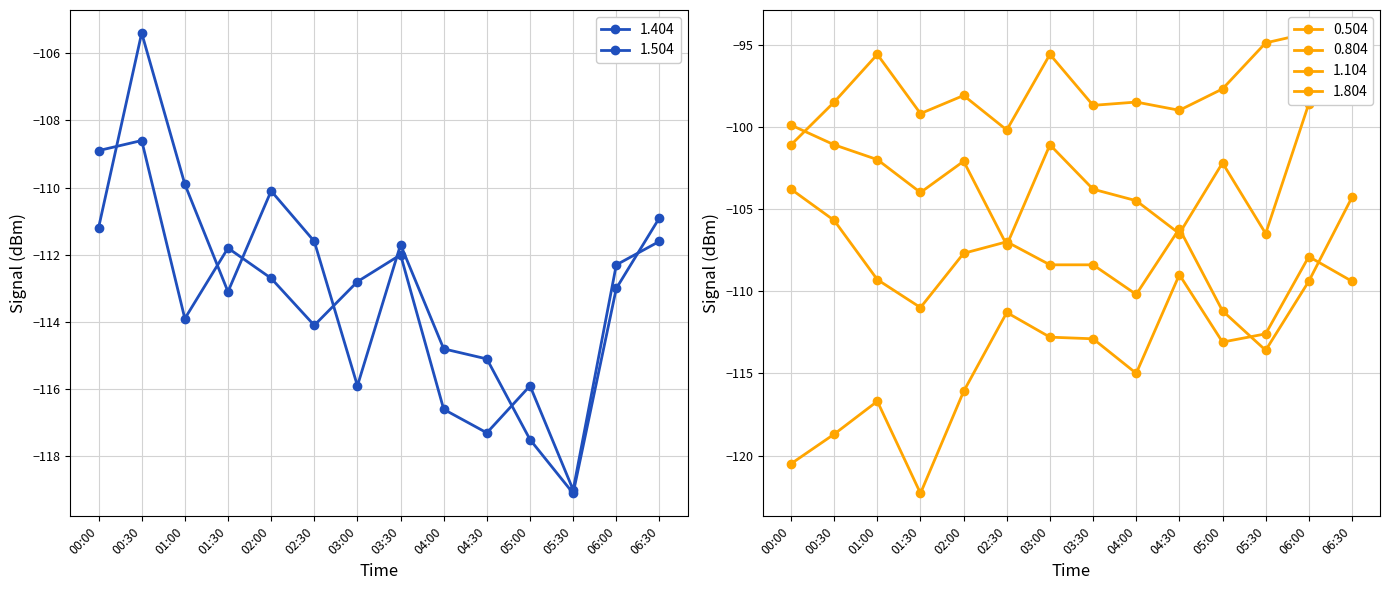

Count the number of data series in this chart.

6